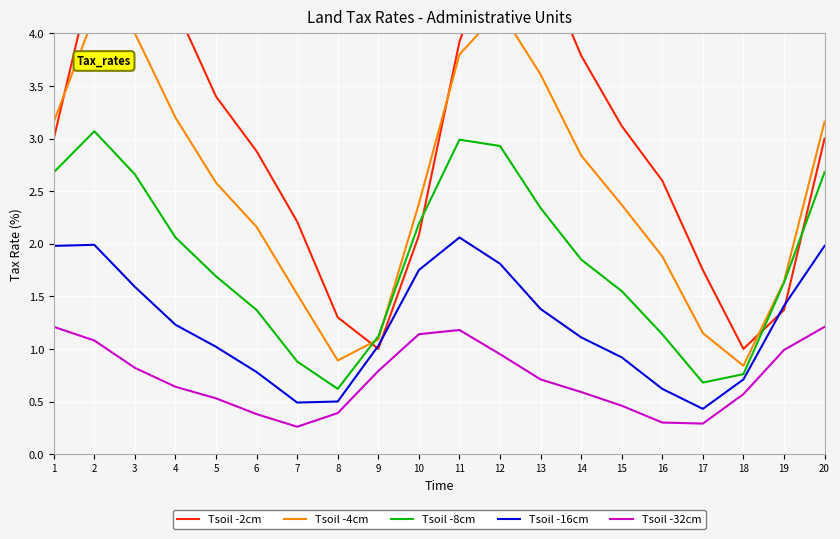

True or false: Tsoil -16cm has a value of 1.0 at 5.

True